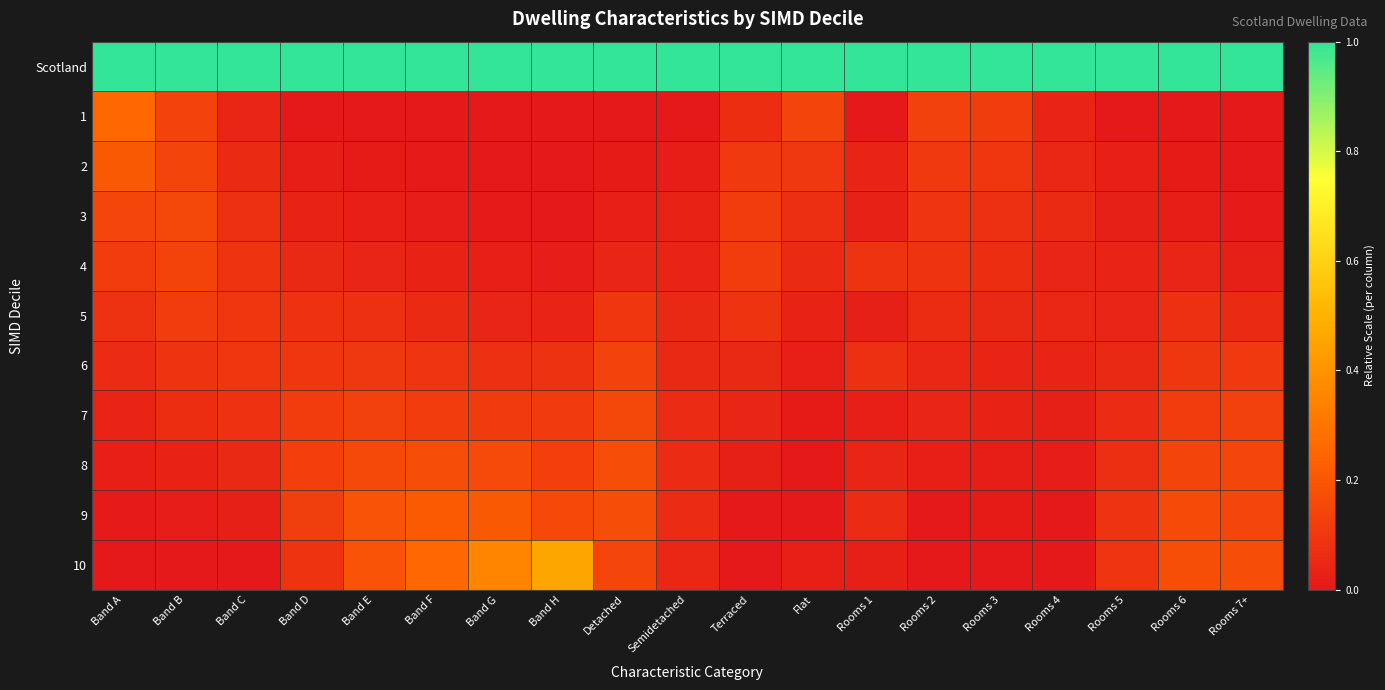

Rank the series at Flat from lowest to highest value.

8, 9, 7, 10, 6, 5, 4, 3, 2, 1, Scotland